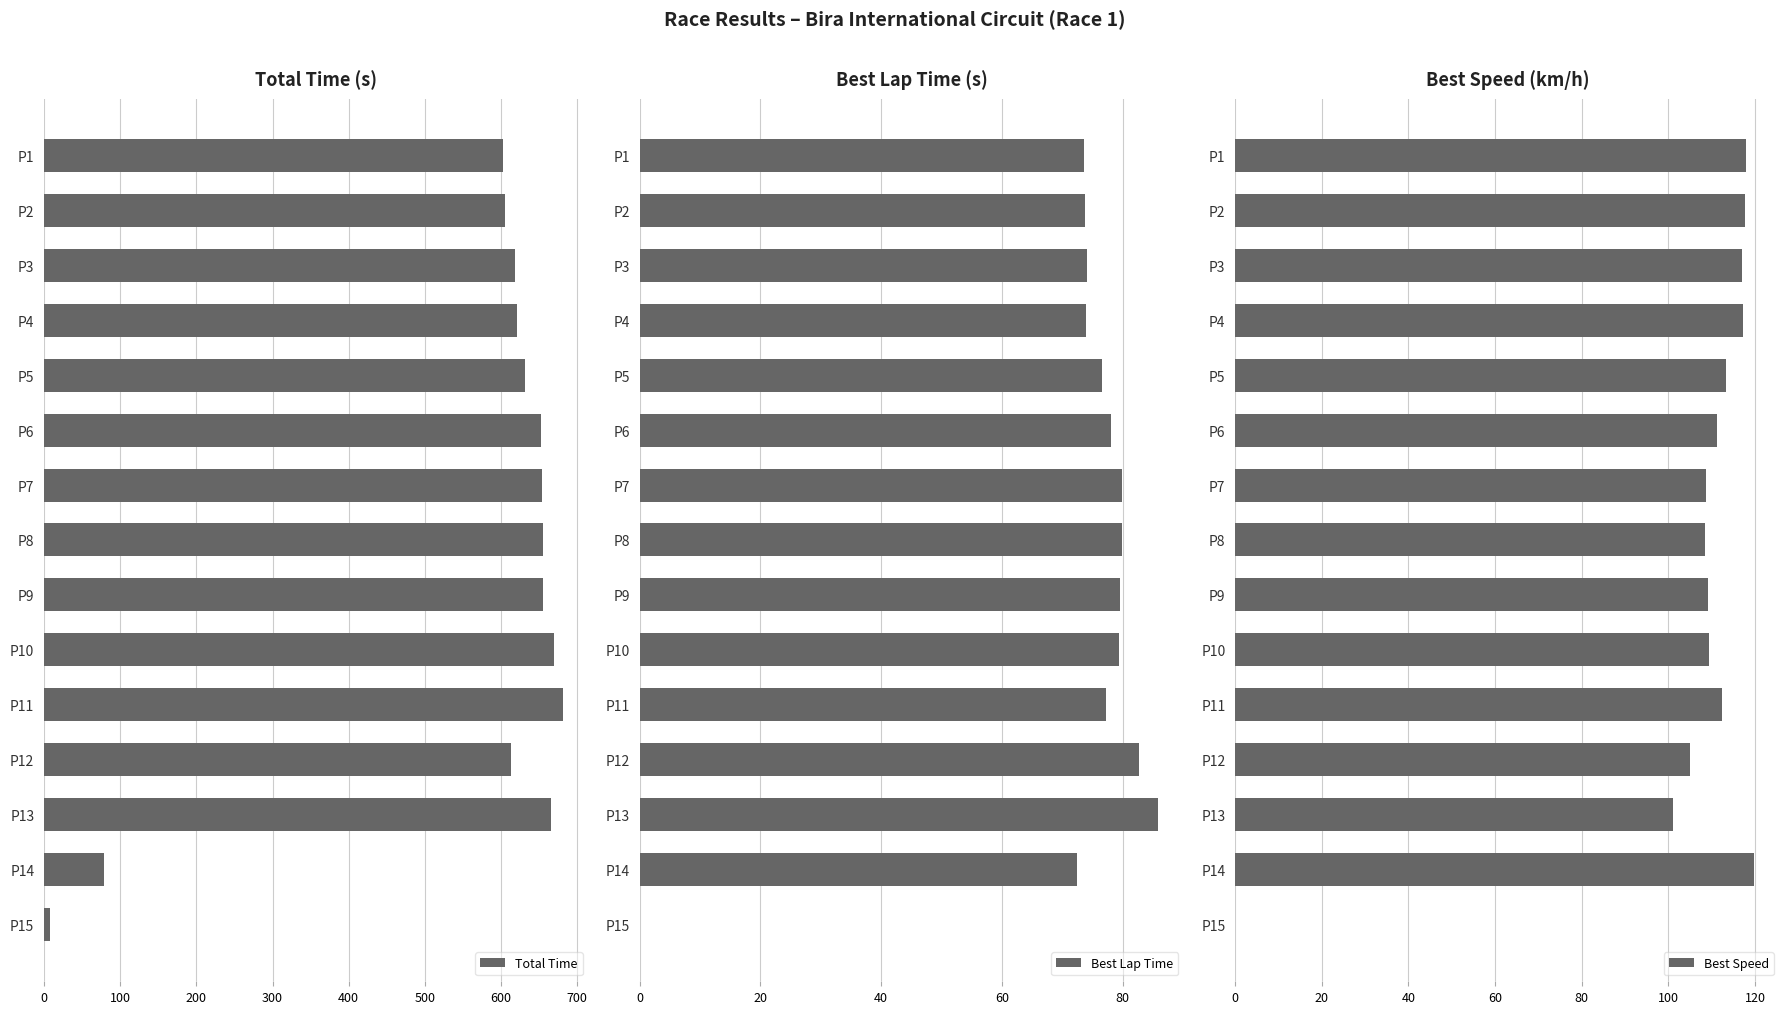

What is the difference between the maximum and minimum values in the Total Time series?

673.7